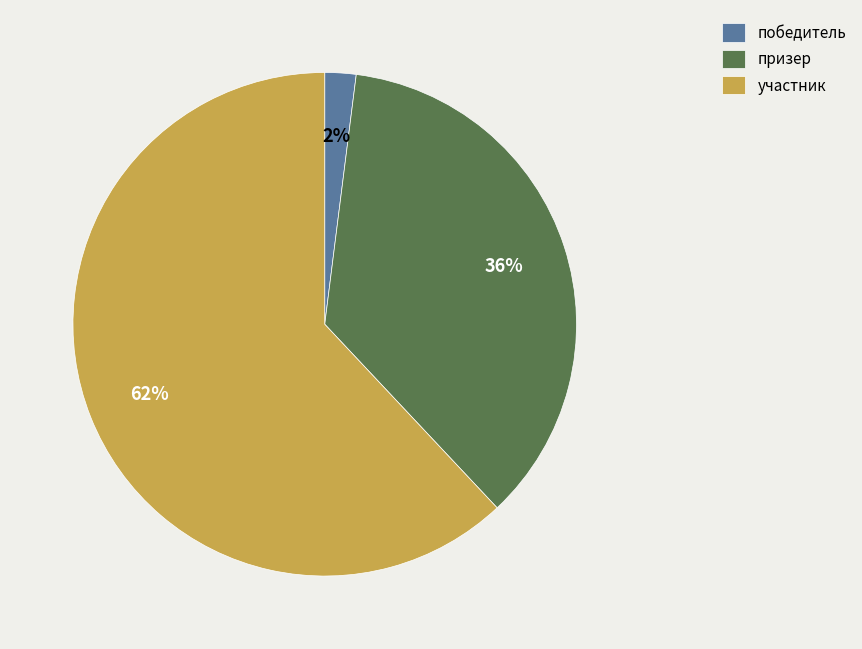

To the nearest percent, what portion does победитель represent?

2%